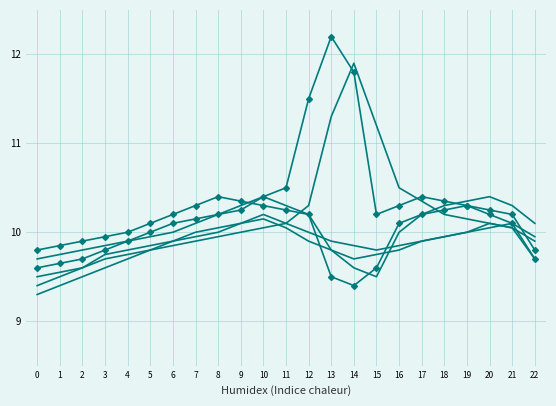

At which category does the chart reach its peak across all series?

13